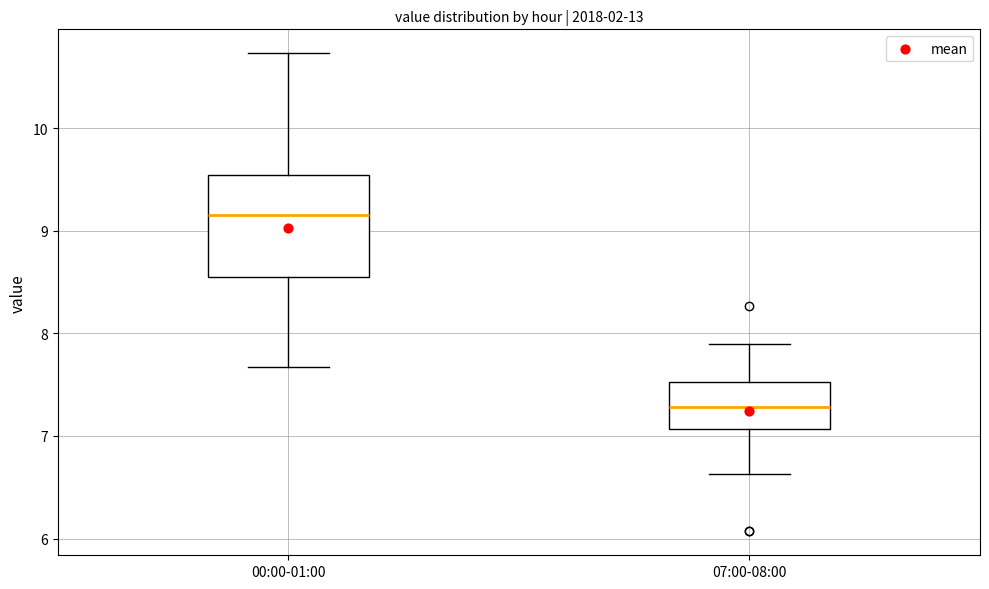

Which box's median line is the lowest?

07:00-08:00